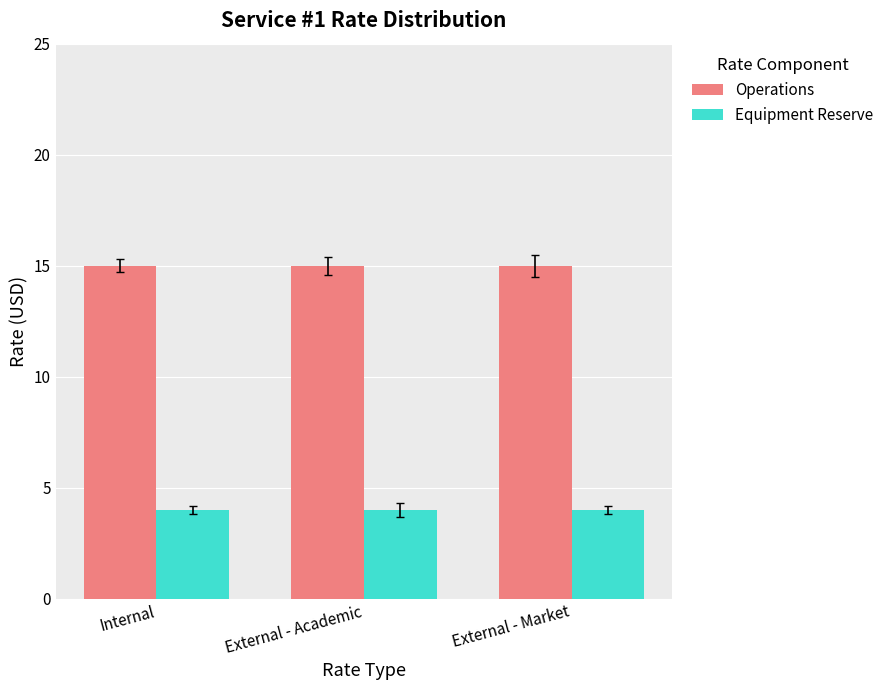

Is it true that Equipment Reserve equals 4 at External - Academic?

True